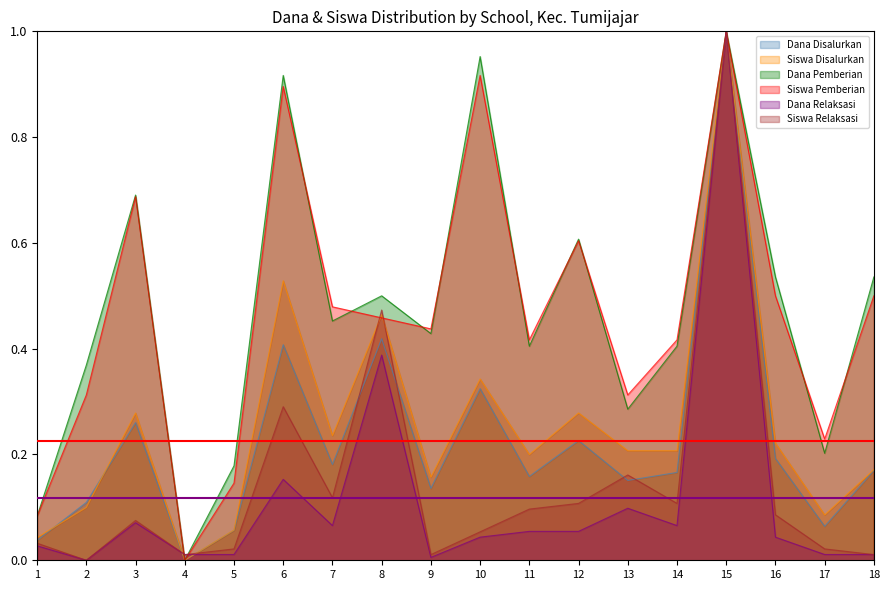

Reading right to left, what are all the values shown in this chart?

Dana Disalurkan: 0.2	0.1	0.2	1.0	0.2	0.2	0.2	0.2	0.3	0.1	0.4	0.2	0.4	0.1	0.0	0.3	0.1	0.0
Siswa Disalurkan: 0.2	0.1	0.2	1.0	0.2	0.2	0.3	0.2	0.3	0.2	0.5	0.2	0.5	0.1	0.0	0.3	0.1	0.0
Dana Pemberian: 0.5	0.2	0.5	1.0	0.4	0.3	0.6	0.4	1.0	0.4	0.5	0.5	0.9	0.2	0.0	0.7	0.4	0.1
Siswa Pemberian: 0.5	0.2	0.5	1.0	0.4	0.3	0.6	0.4	0.9	0.4	0.5	0.5	0.9	0.1	0.0	0.7	0.3	0.1
Dana Relaksasi: 0.0	0.0	0.0	1.0	0.1	0.1	0.1	0.1	0.0	0.0	0.4	0.1	0.2	0.0	0.0	0.1	0.0	0.0
Siswa Relaksasi: 0.0	0.0	0.1	1.0	0.1	0.2	0.1	0.1	0.1	0.0	0.5	0.1	0.3	0.0	0.0	0.1	0.0	0.0